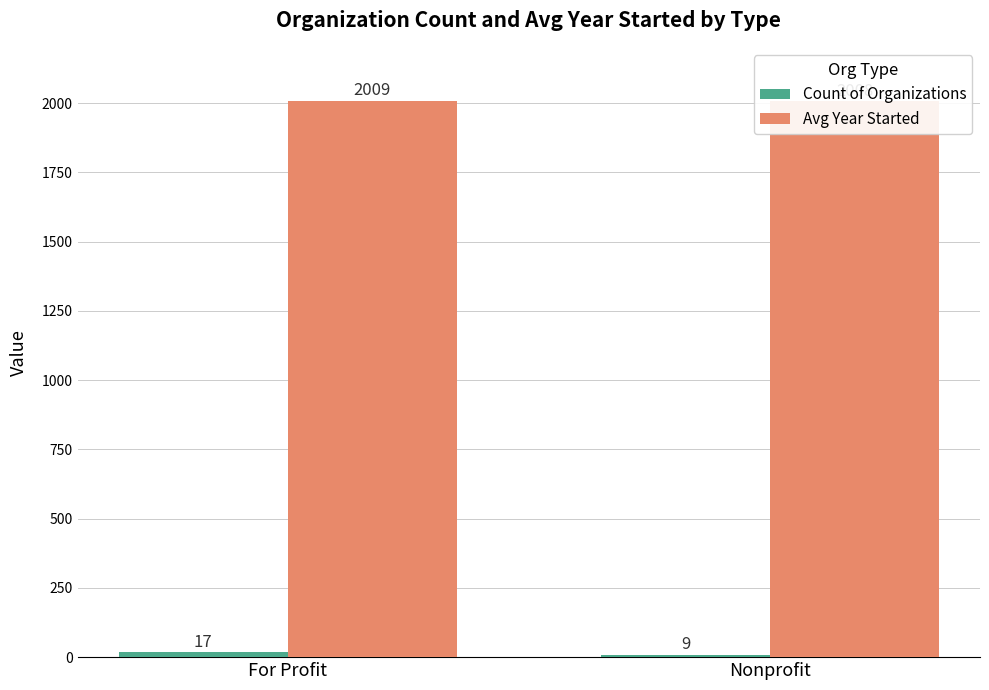

How many categories are shown in the chart?

2